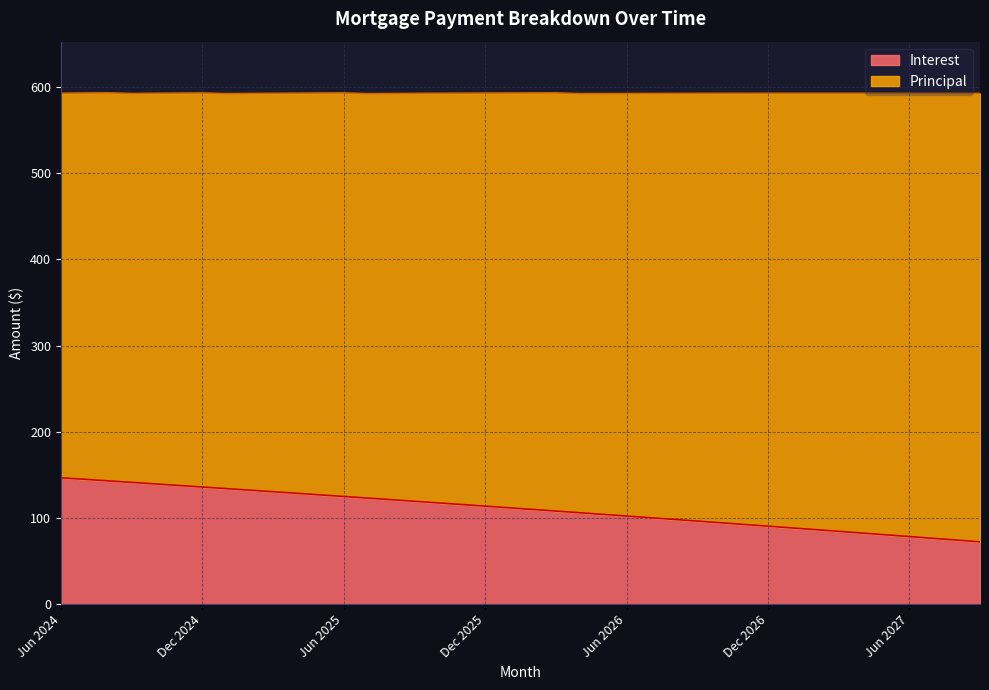

What is the change in value from Oct 2025 to Aug 2026?

-19.1